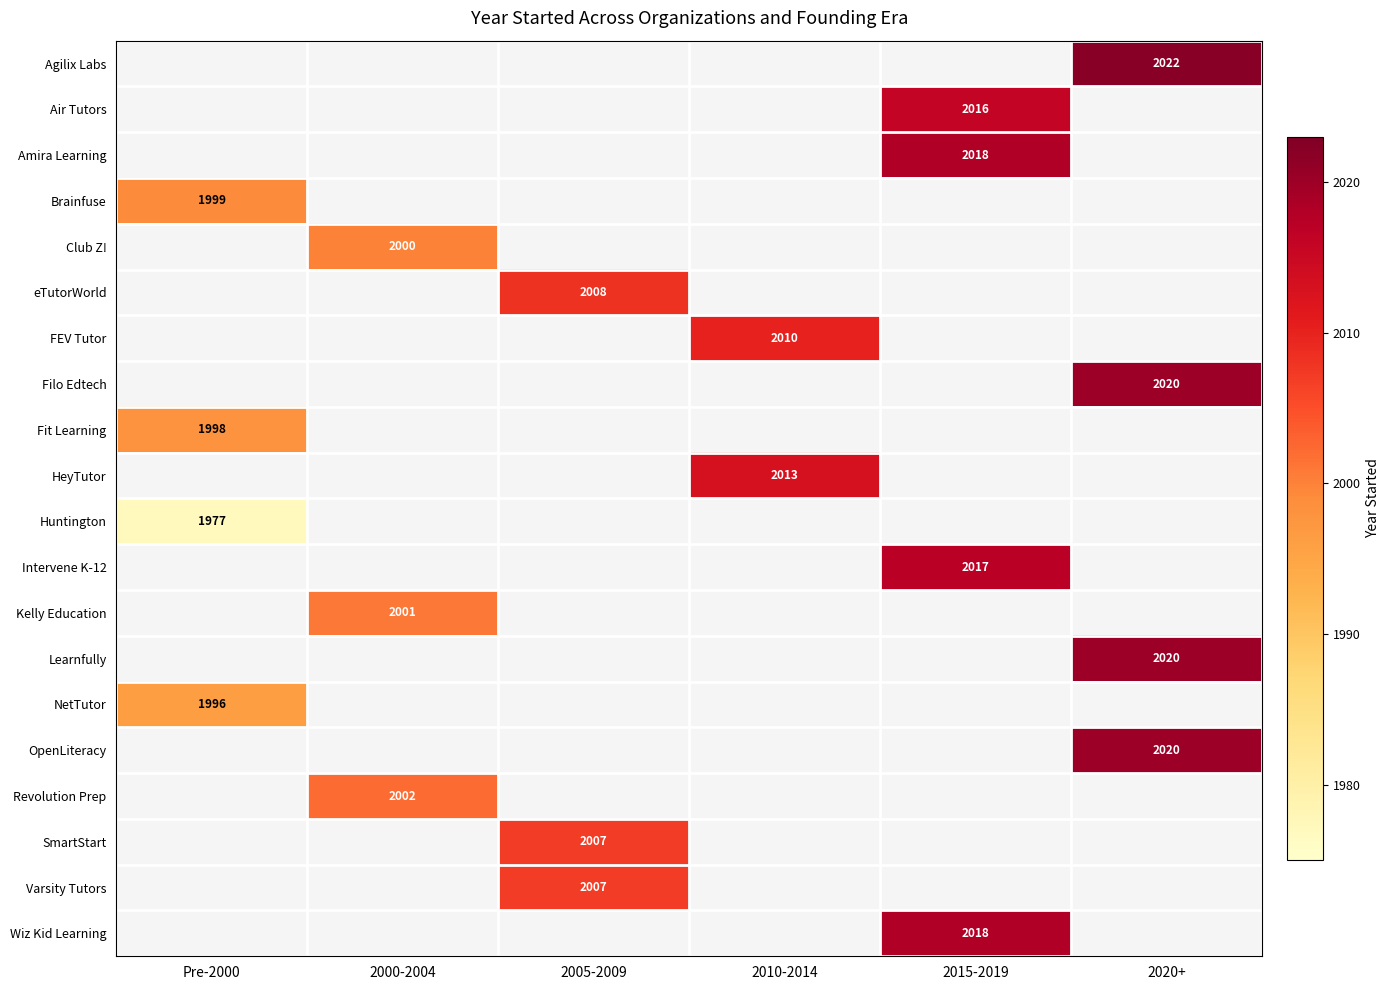

The value of eTutorWorld at 2005-2009 is 3370. True or false?

False